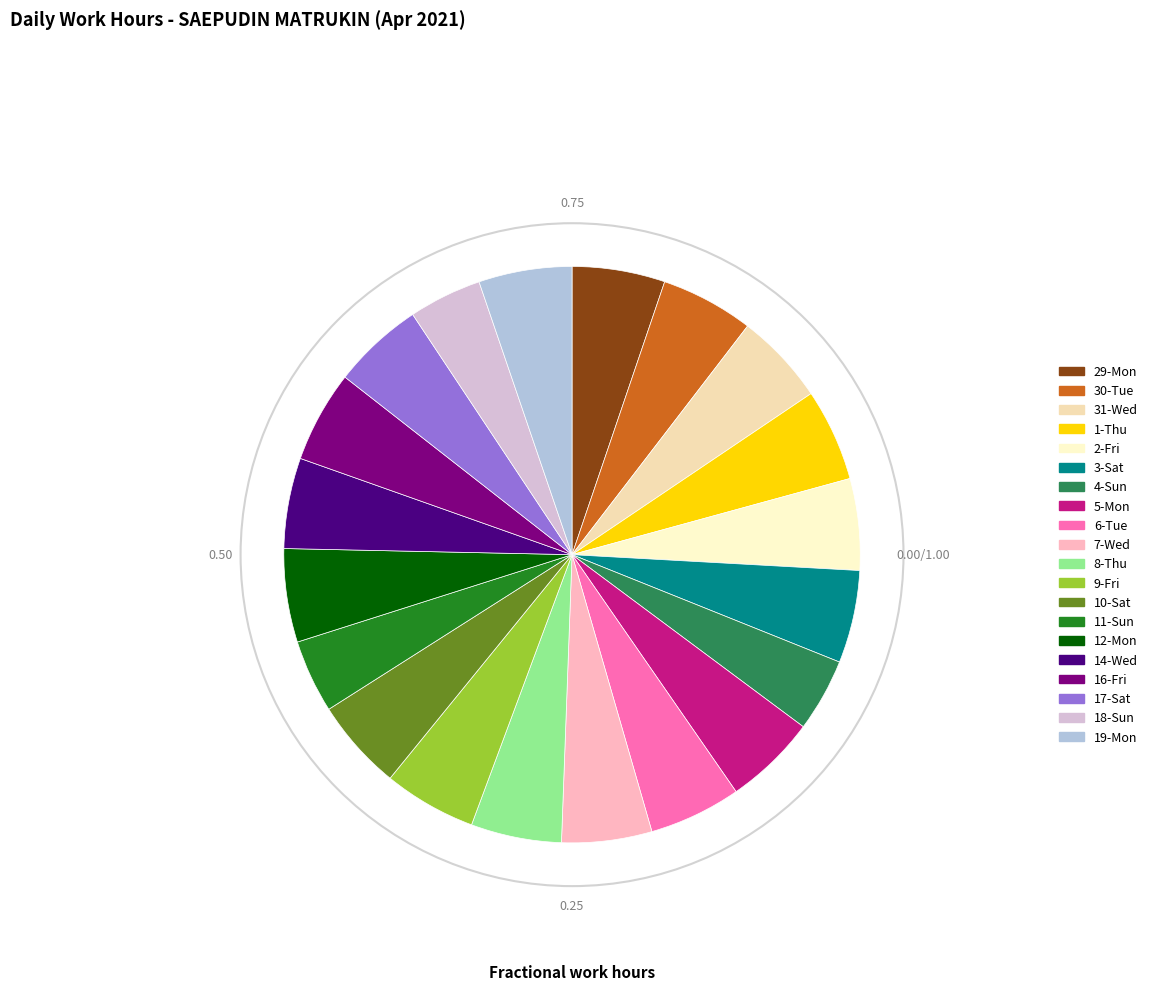

To the nearest percent, what is the combined percentage of 30-Tue and 7-Wed?

10%